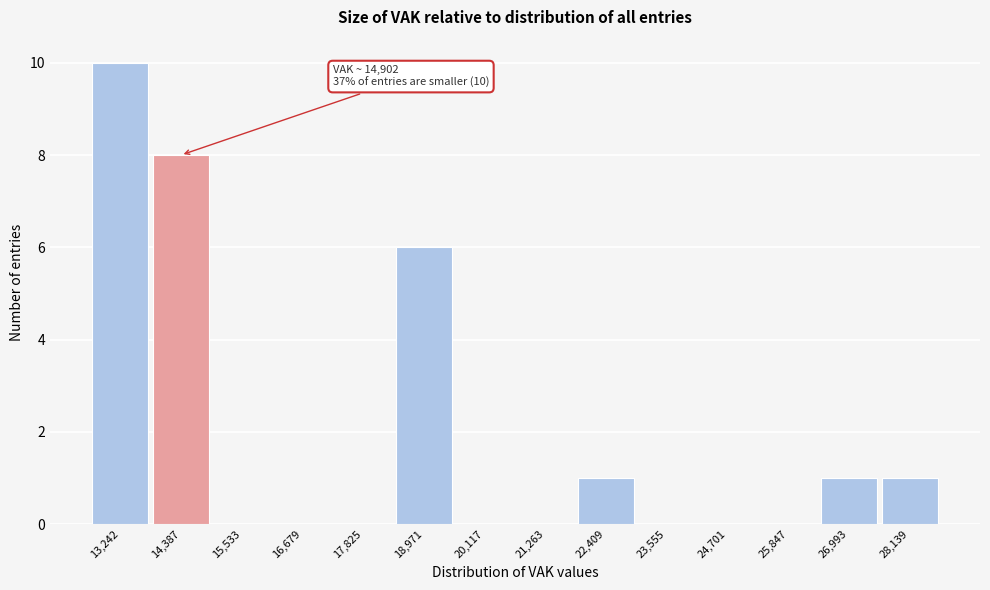

Reading left to right, list all the values displayed in this chart.

13,242=10	14,387=8	15,533=0	16,679=0	17,825=0	18,971=6	20,117=0	21,263=0	22,409=1	23,555=0	24,701=0	25,847=0	26,993=1	28,139=1